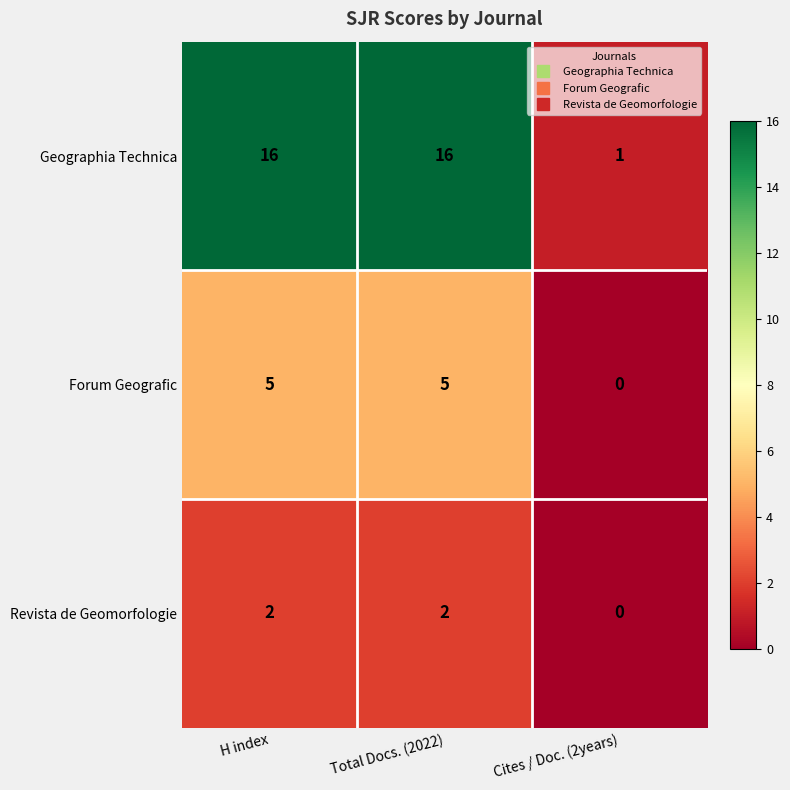

Is it true that Geographia Technica equals 25 at Total Docs. (2022)?

False